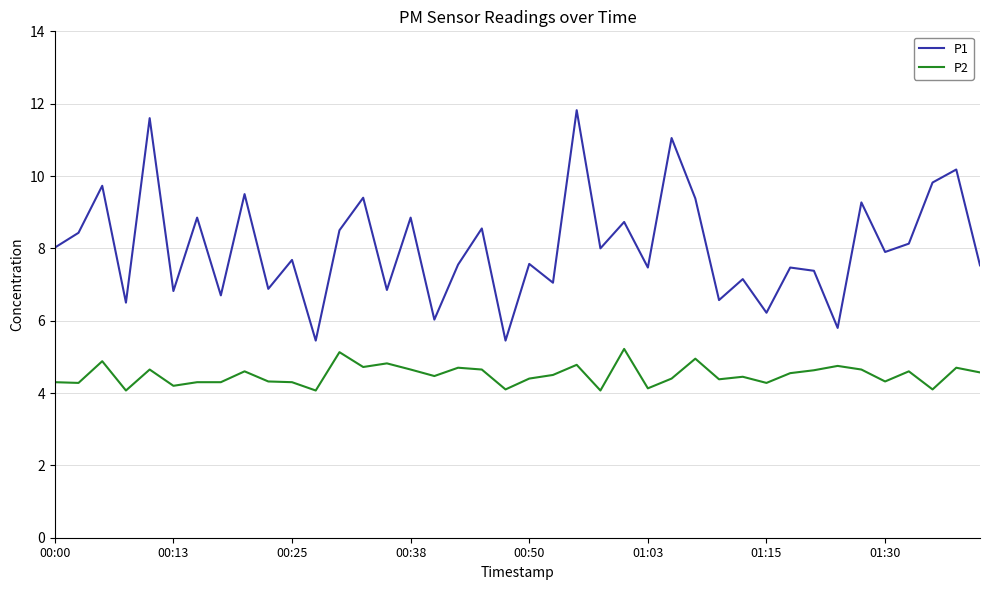

True or false: P1 and P2 cross at least once.

False